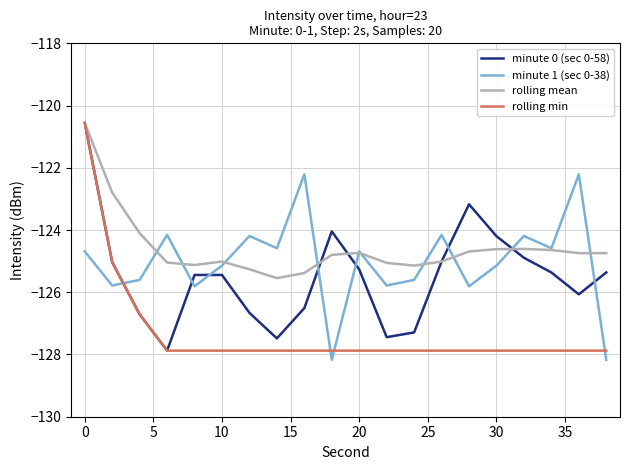

How many values in the rolling mean series are below -124?

18